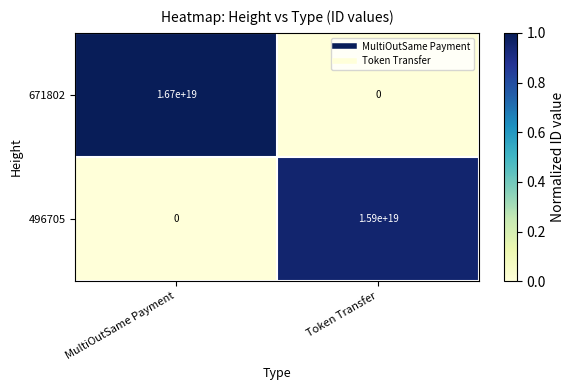

Which series has the largest range (max minus min)?

671802